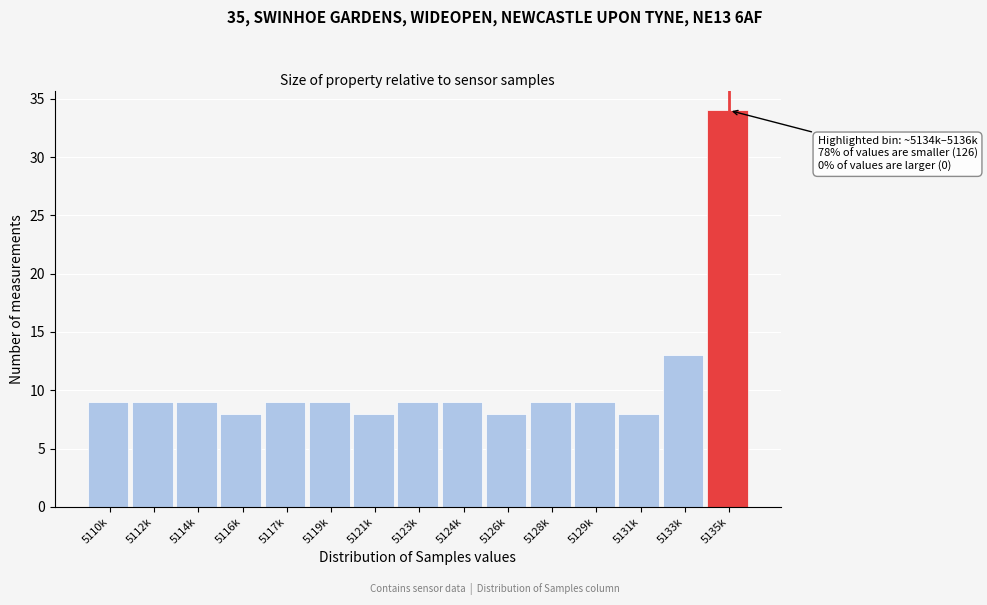

Reading left to right, extract all data points from this chart.

5110k=9	5112k=9	5114k=9	5116k=8	5117k=9	5119k=9	5121k=8	5123k=9	5124k=9	5126k=8	5128k=9	5129k=9	5131k=8	5133k=13	5135k=34